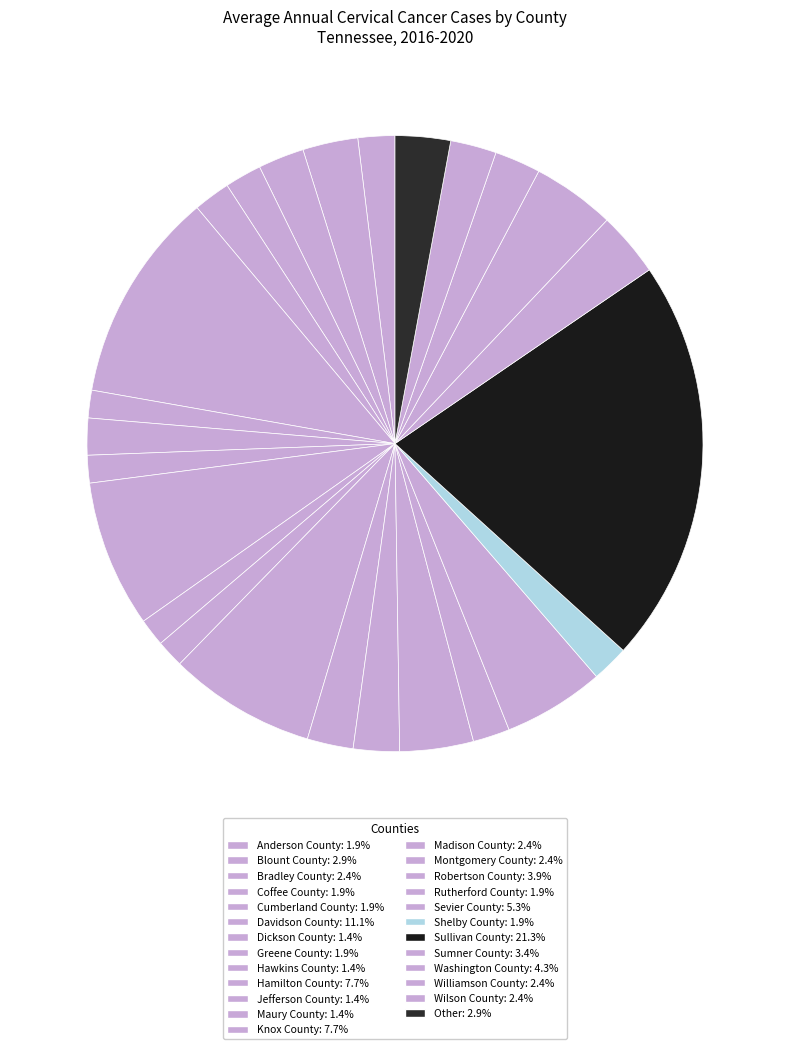

How much of the chart is everything except Shelby County?

98.1%